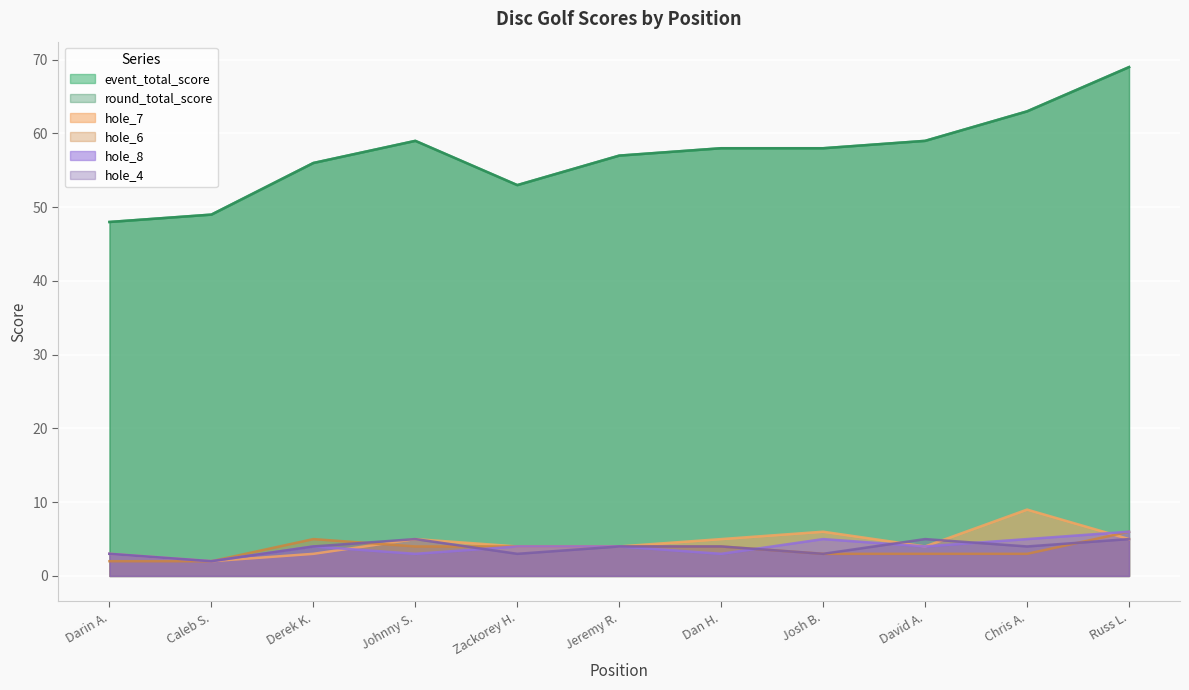

True or false: event_total_score and hole_8 intersect in this chart.

False